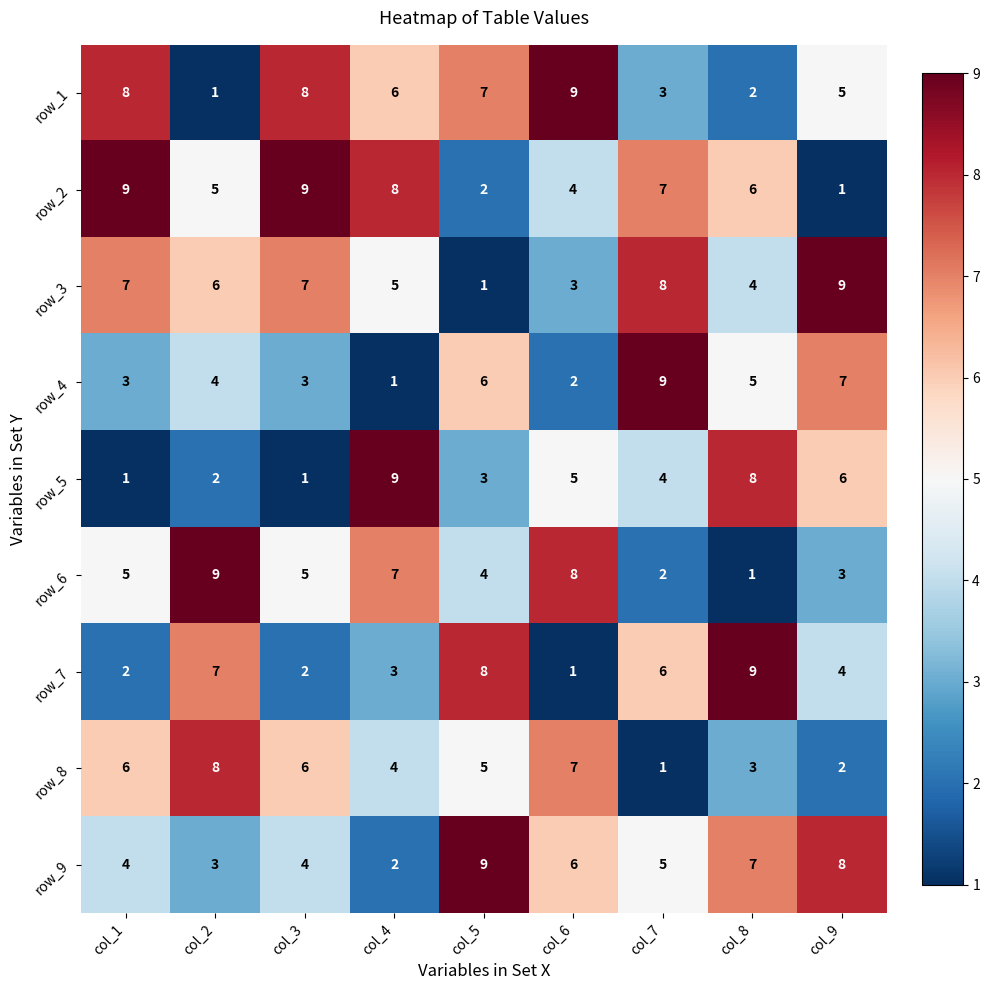

At how many categories does at least one series exceed 8?

9